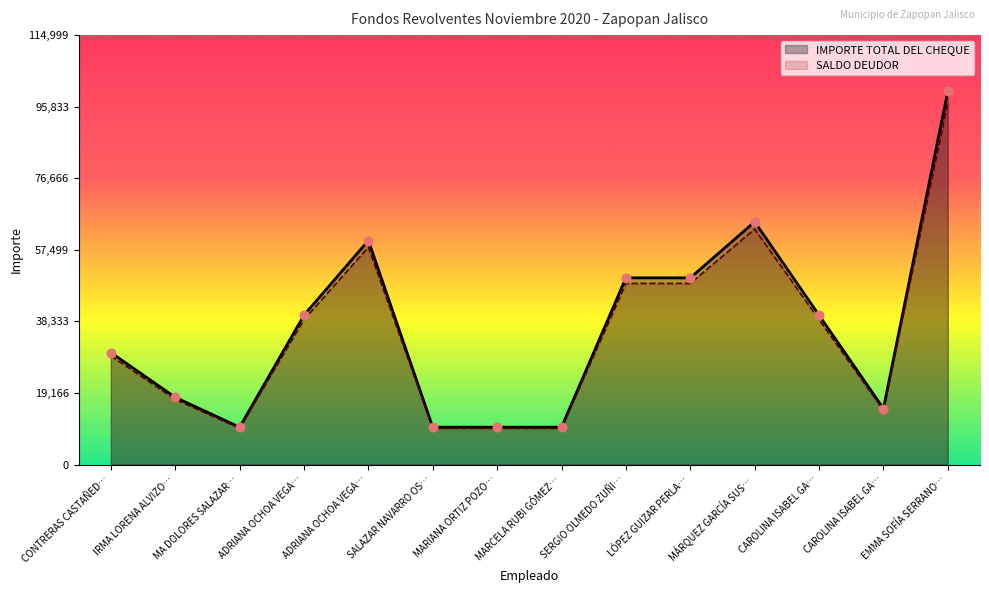

Which series has the largest total across all categories?

IMPORTE TOTAL DEL CHEQUE